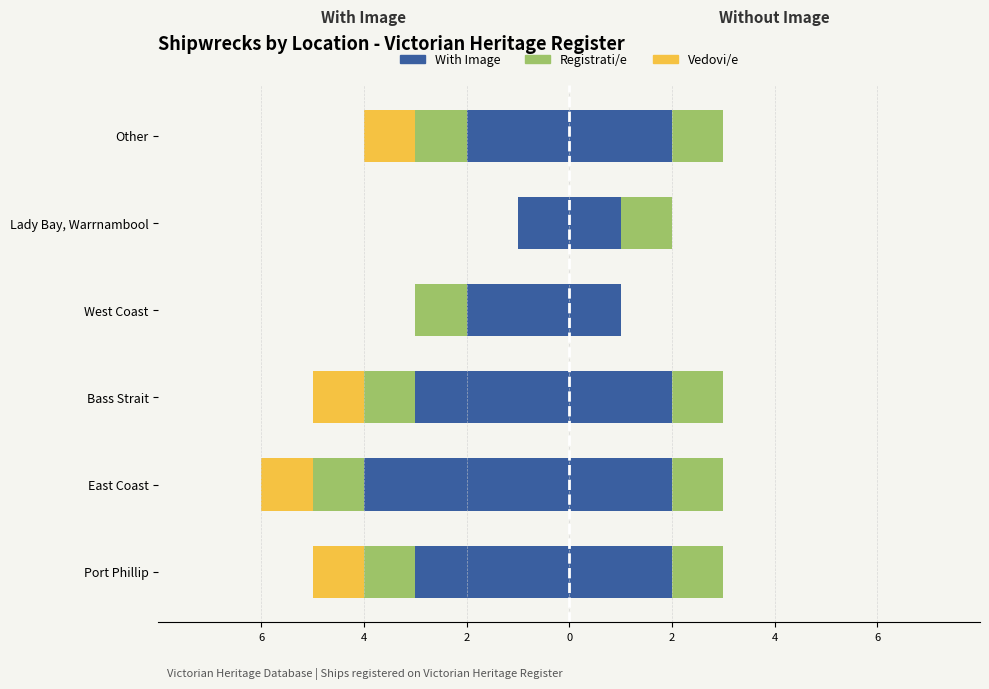

Which series has the largest range (max minus min)?

With Image